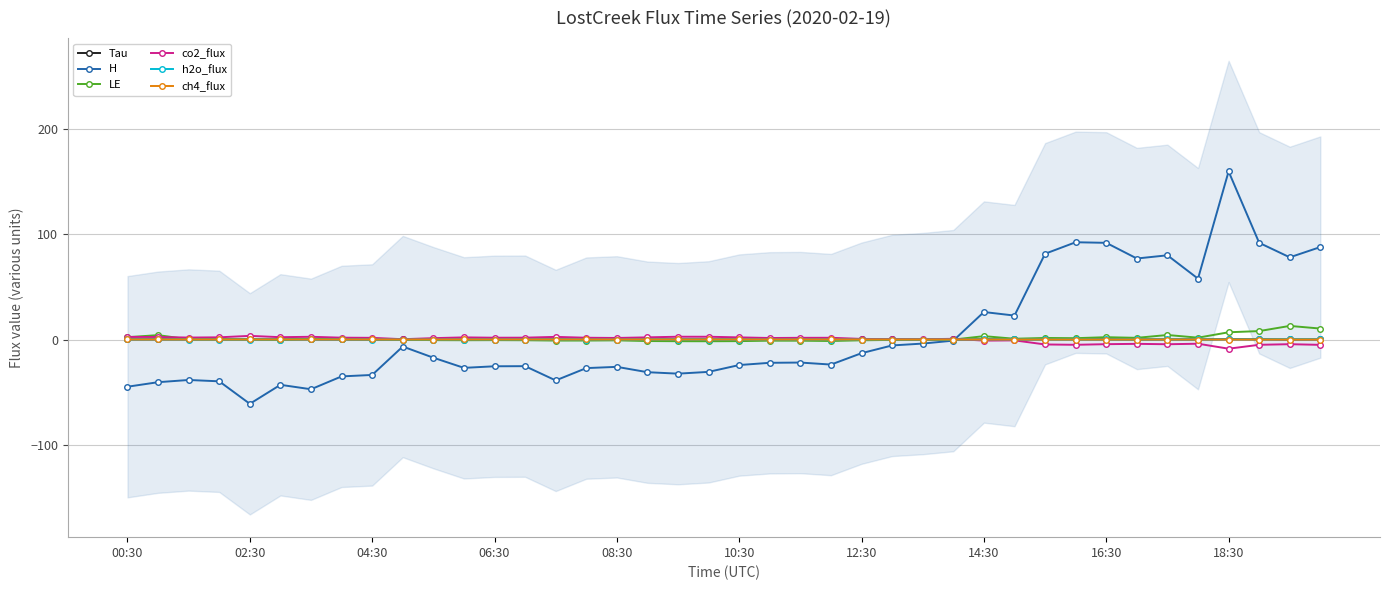

True or false: LE has more than 1 interior local peaks.

True